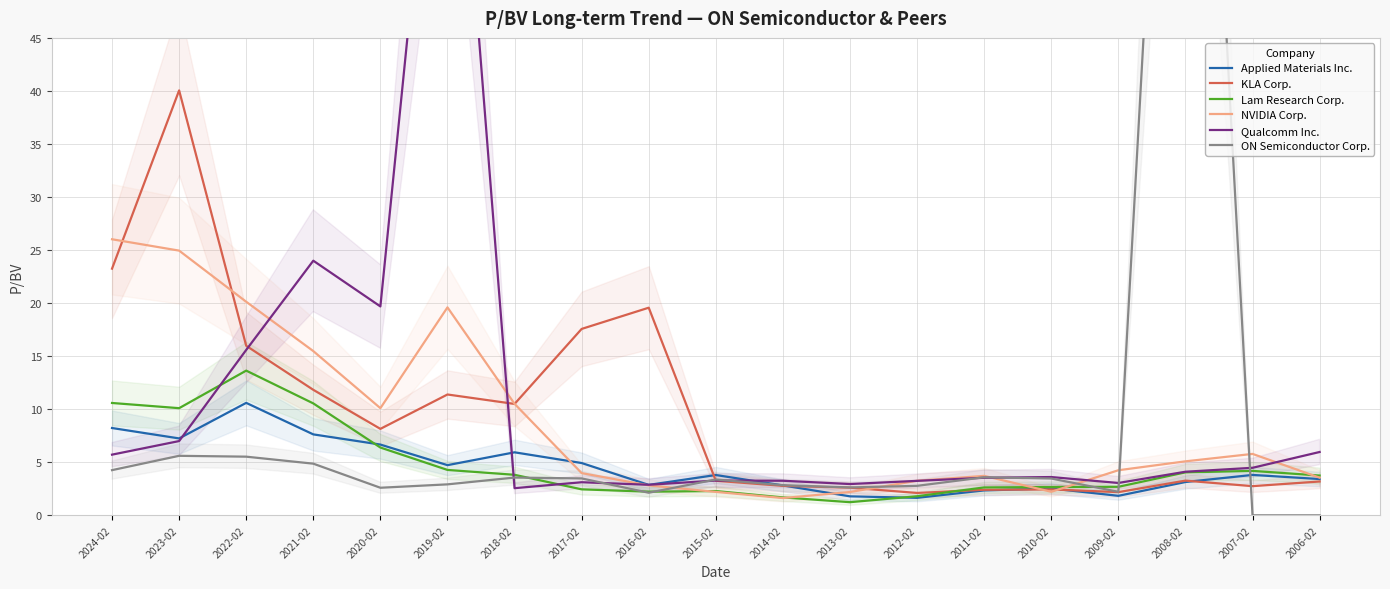

What is the maximum value shown in the chart?

116.3